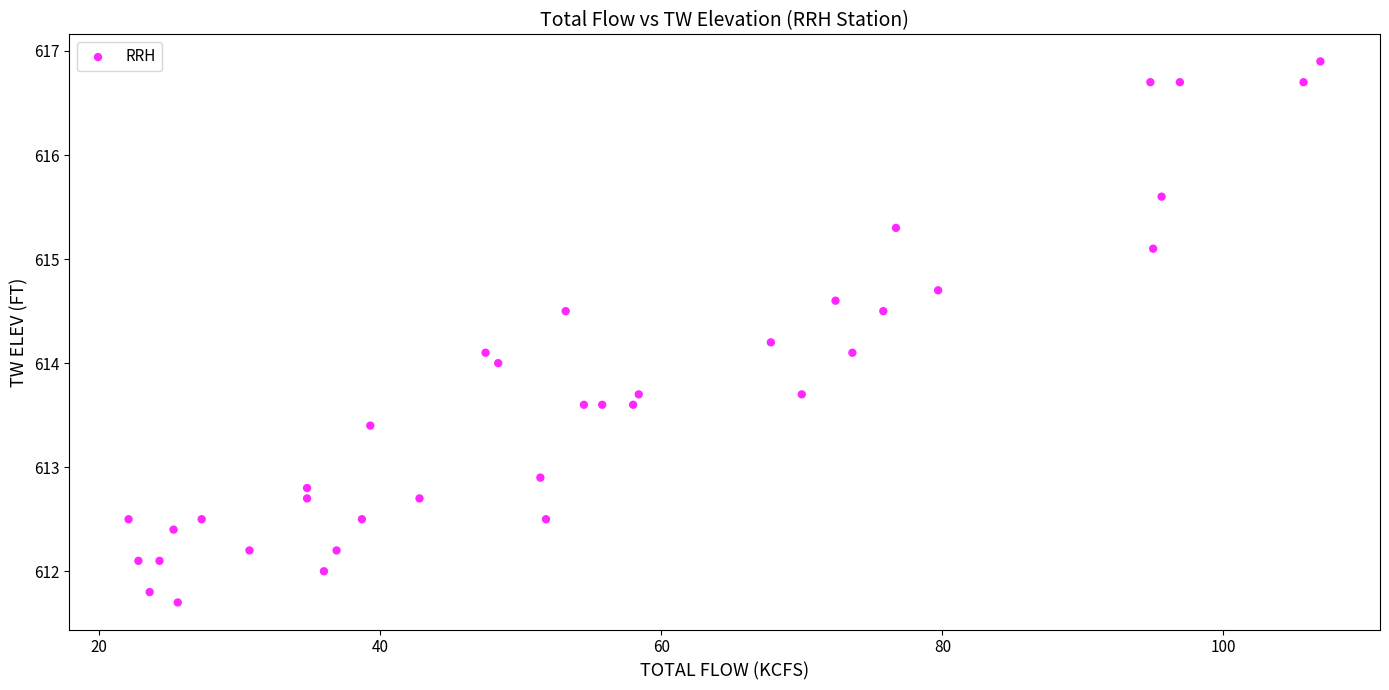

What is the range of X values (max minus min)?

84.8